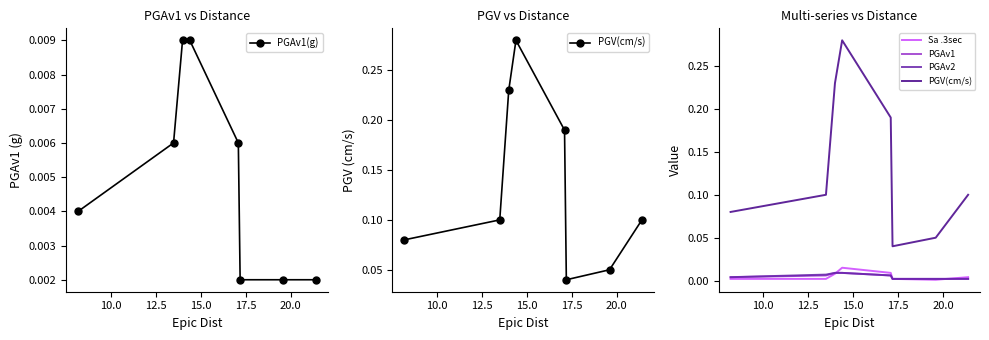

True or false: PGAv1(g) has more than 2 interior local peaks.

False